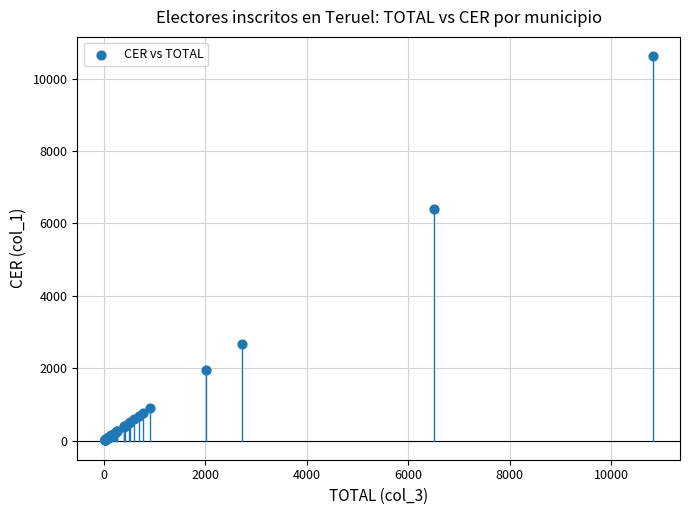

What Y value in the scatter plot is closest to 5321?

6397